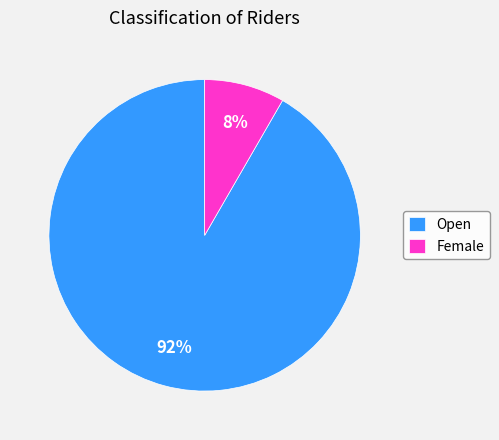

Which slice is the smallest?

Female